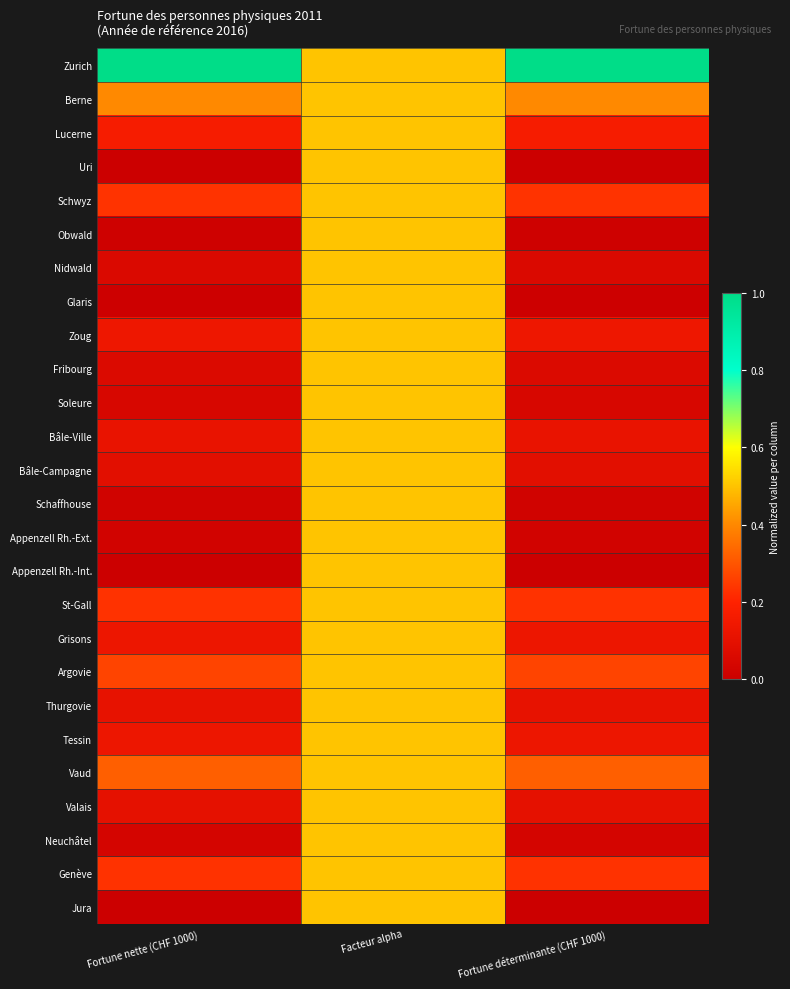

List the labels in order of Tessin value, largest first.

Facteur alpha, Fortune nette (CHF 1000), Fortune déterminante (CHF 1000)